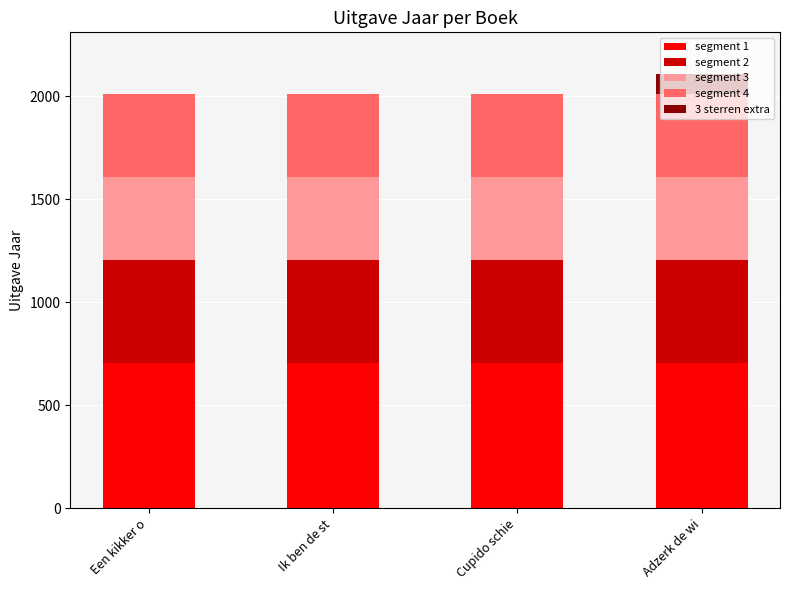

Are the bars horizontal?

No